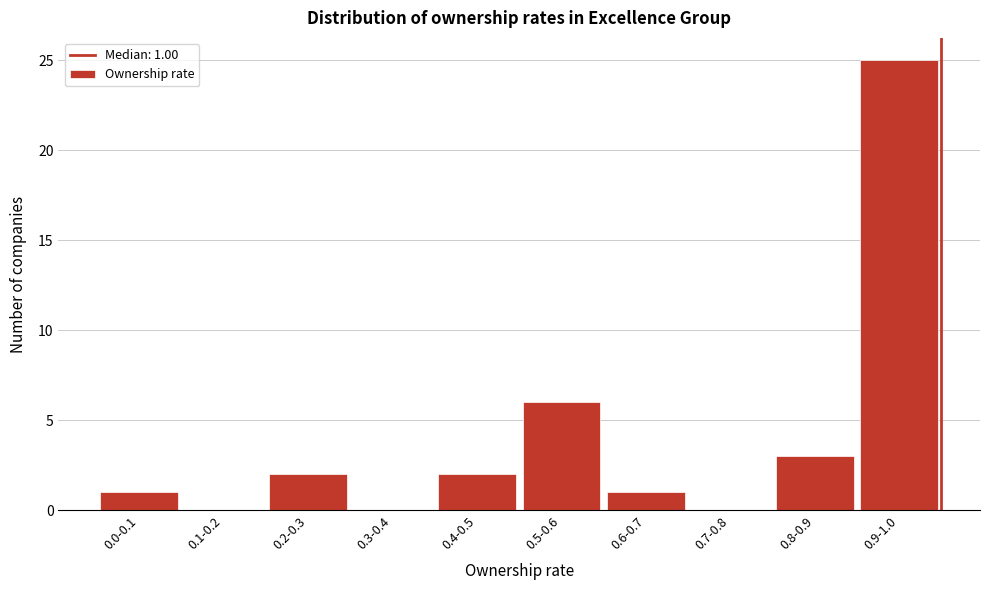

Reading left to right, extract all data points from this chart.

0.0-0.1=1	0.1-0.2=0	0.2-0.3=2	0.3-0.4=0	0.4-0.5=2	0.5-0.6=6	0.6-0.7=1	0.7-0.8=0	0.8-0.9=3	0.9-1.0=25